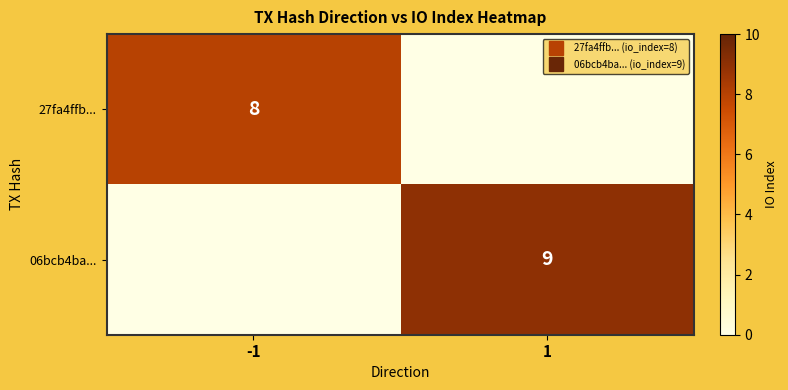

Is it true that 27fa4ffb... equals 8 at -1?

True